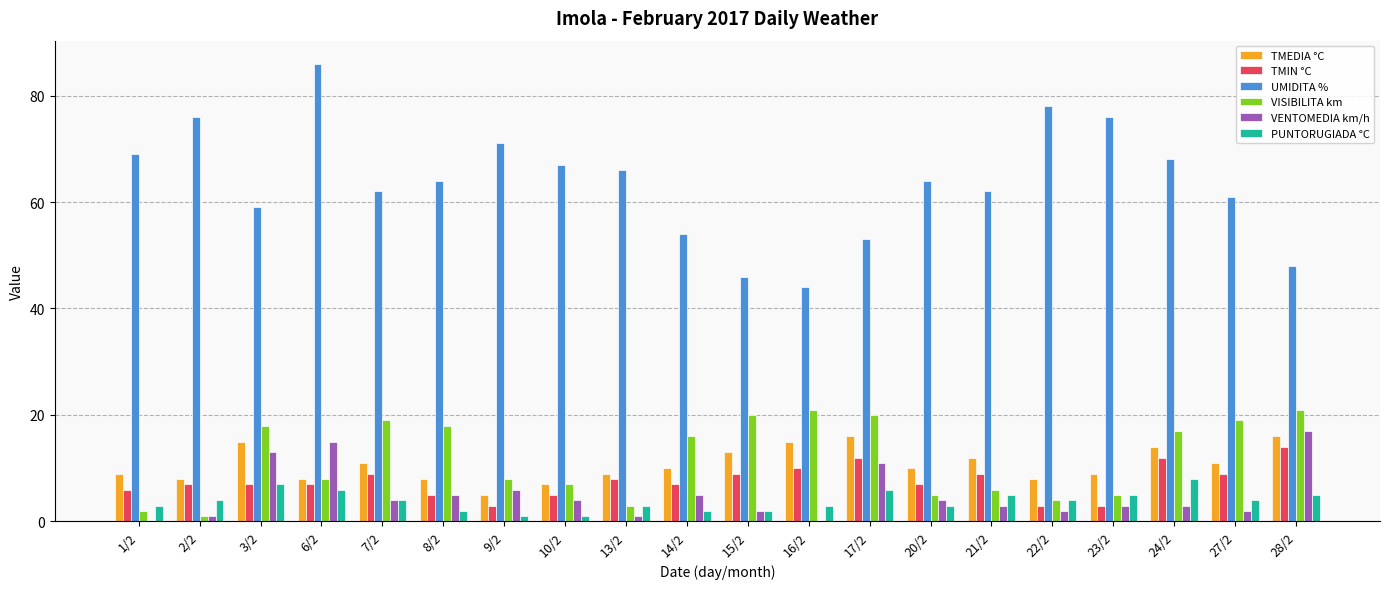

What is the spread (max minus min) of values at 17/2?

47